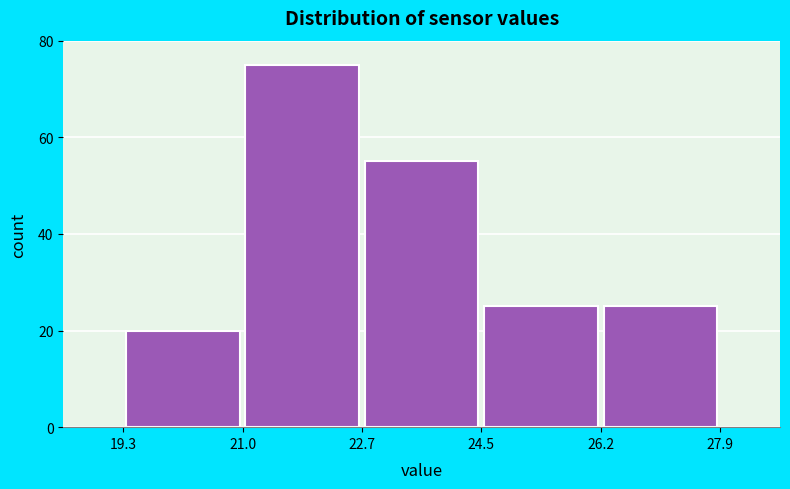

Reading left to right, list every bar in this chart as the range it spans on the x-axis followed by its height. The values are not printed on the chart, so give them approximately, as read against the axis.

19.3 to 21.0: 20
21.0 to 22.7: 76
22.7 to 24.5: 56
24.5 to 26.2: 26
26.2 to 27.9: 26